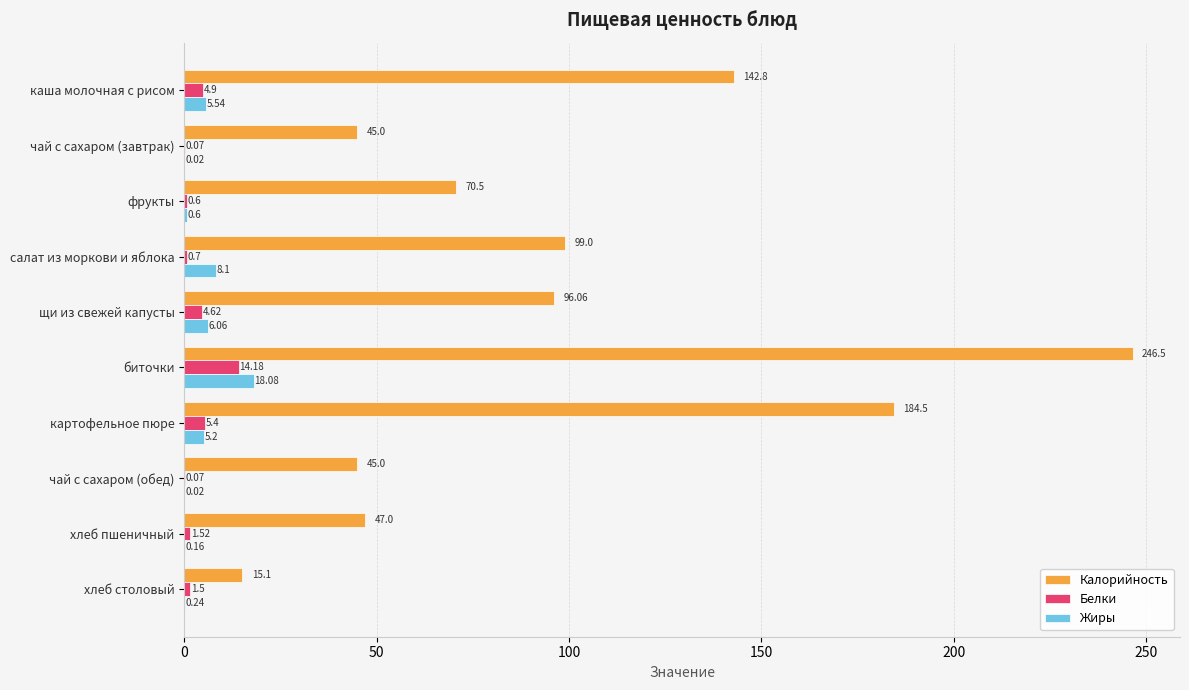

Which category has the highest value in the Жиры series?

биточки